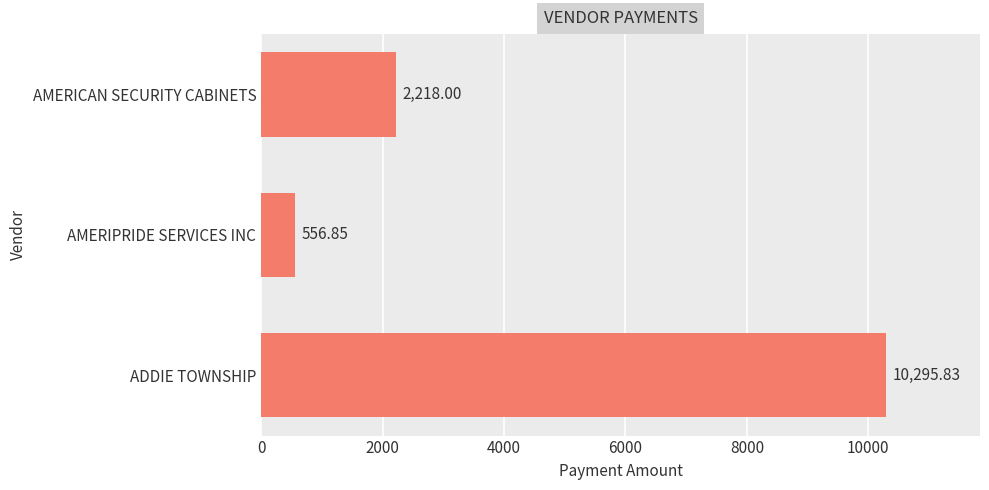

List the labels in order of value, largest first.

ADDIE TOWNSHIP, AMERICAN SECURITY CABINETS, AMERIPRIDE SERVICES INC